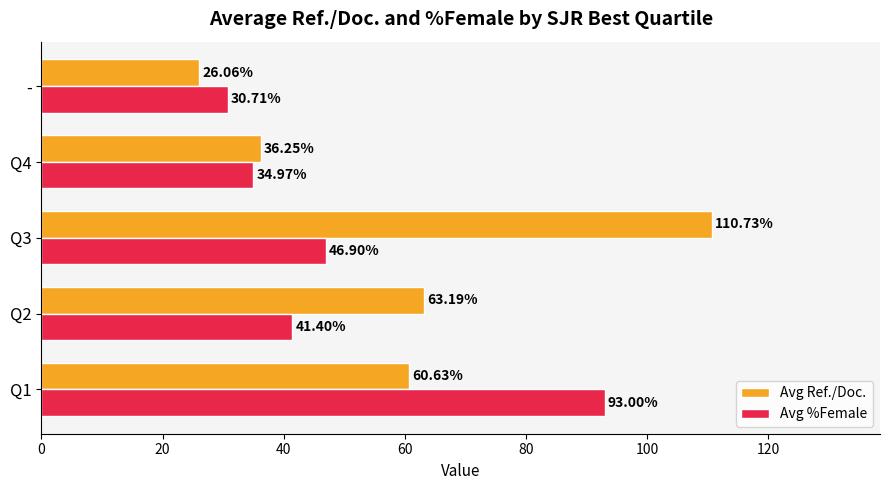

List the series in order of their overall mean, lowest first.

Avg %Female, Avg Ref./Doc.